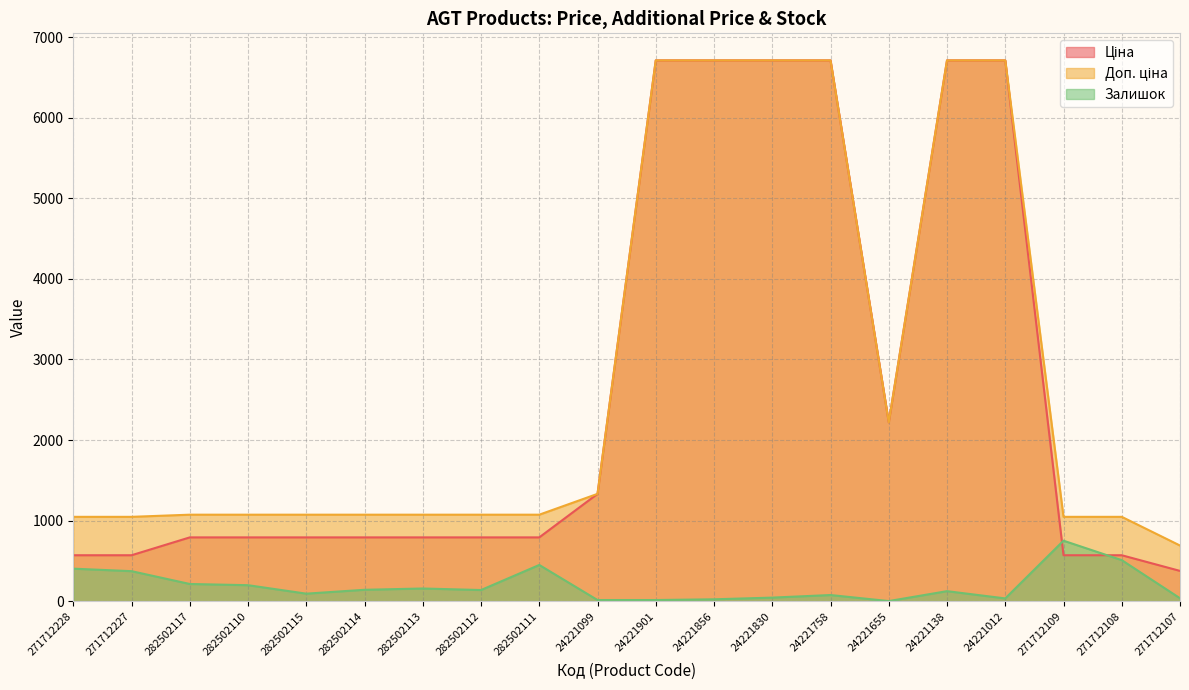

What is the sum of all Залишок values?

3829.0